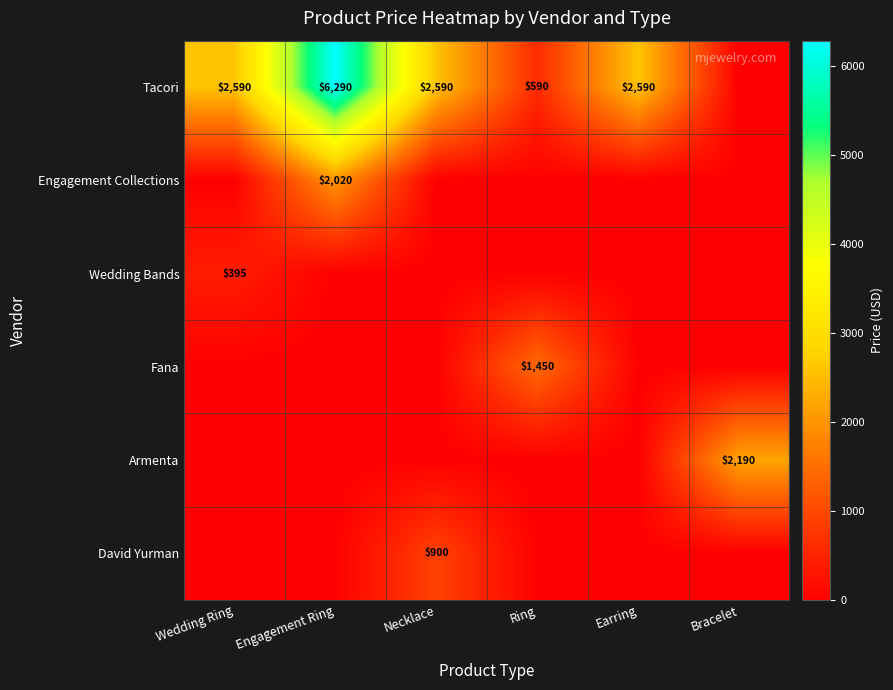

The value of David Yurman at Necklace is 1573. True or false?

False